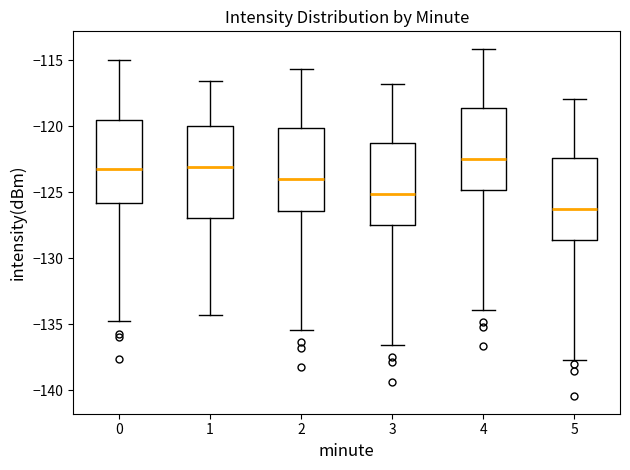

Which box is the tallest, from its lower edge to its upper edge?

1